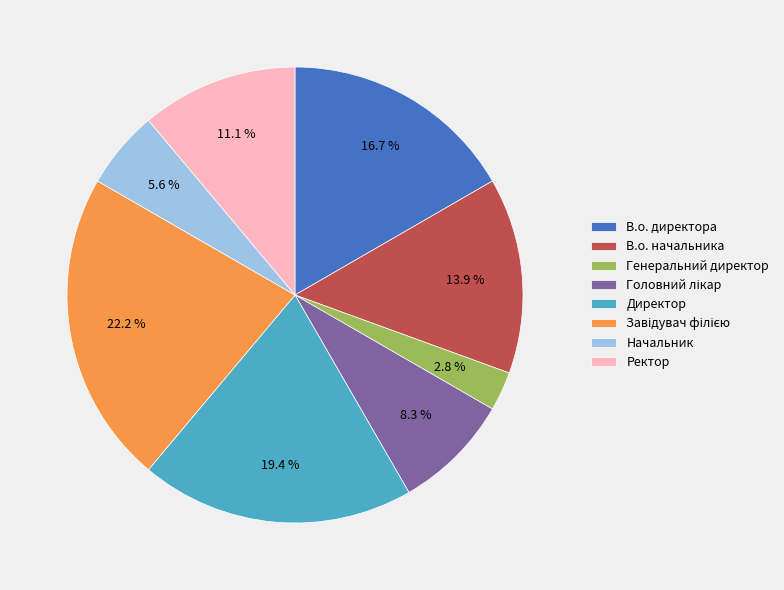

To the nearest percent, what portion does Ректор represent?

11%